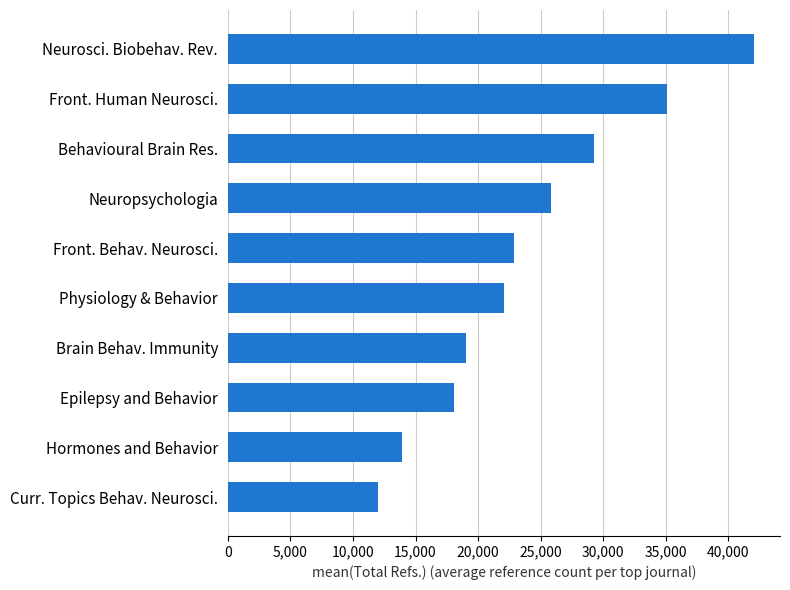

What is the sum of all values?

239995